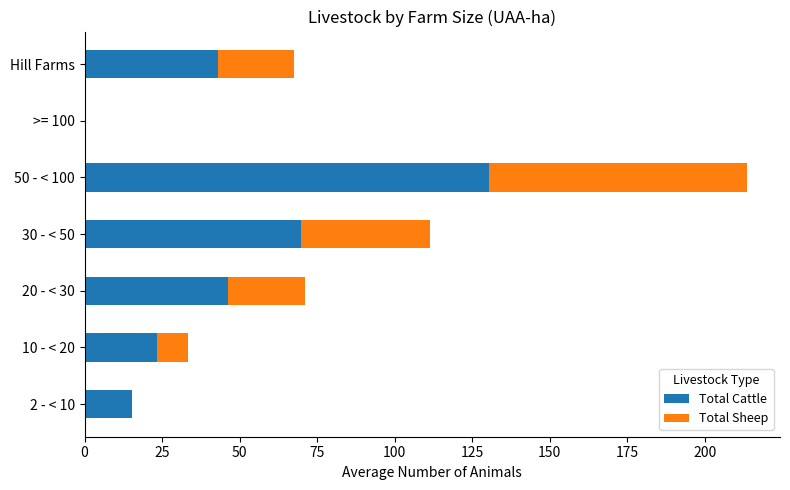

What is the total value across all series at 10 - < 20?

33.5